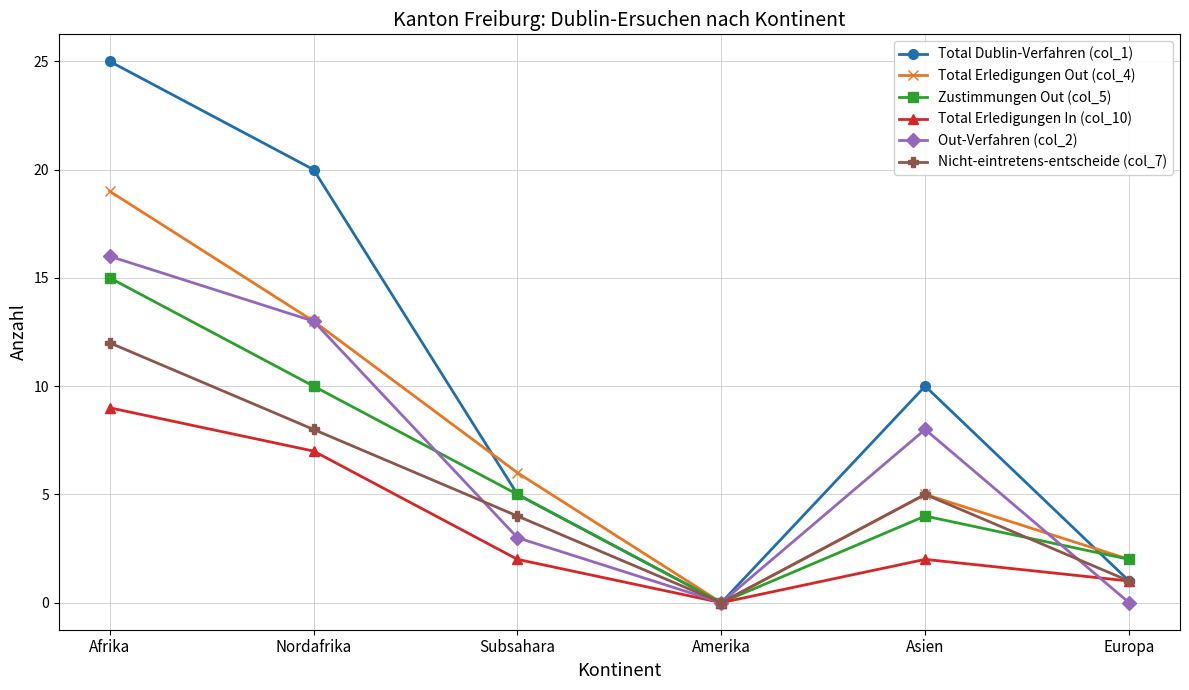

How many data points in Total Dublin-Verfahren (col_1) are less than 10?

3